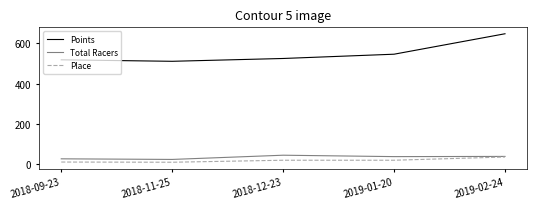

Which series has the widest spread of values?

Points